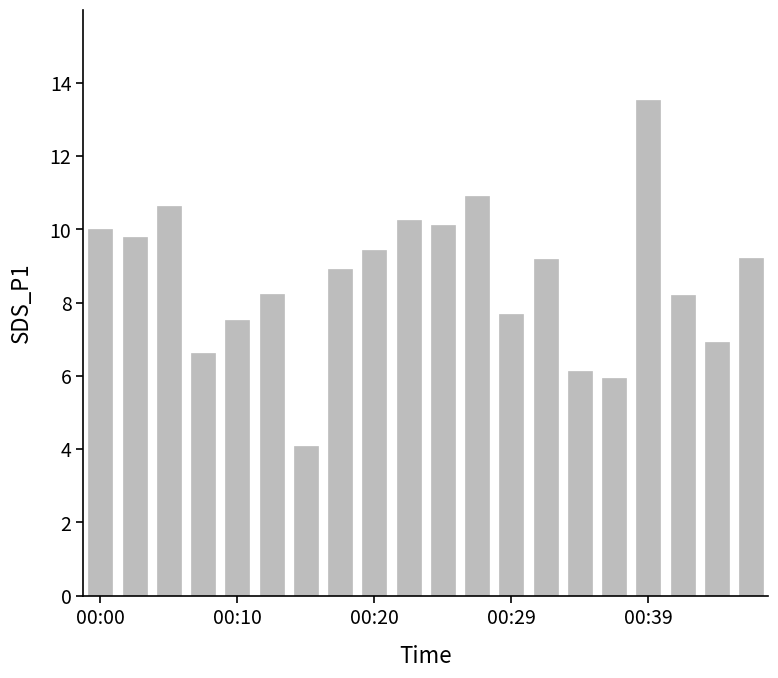

Are the bars horizontal?

No